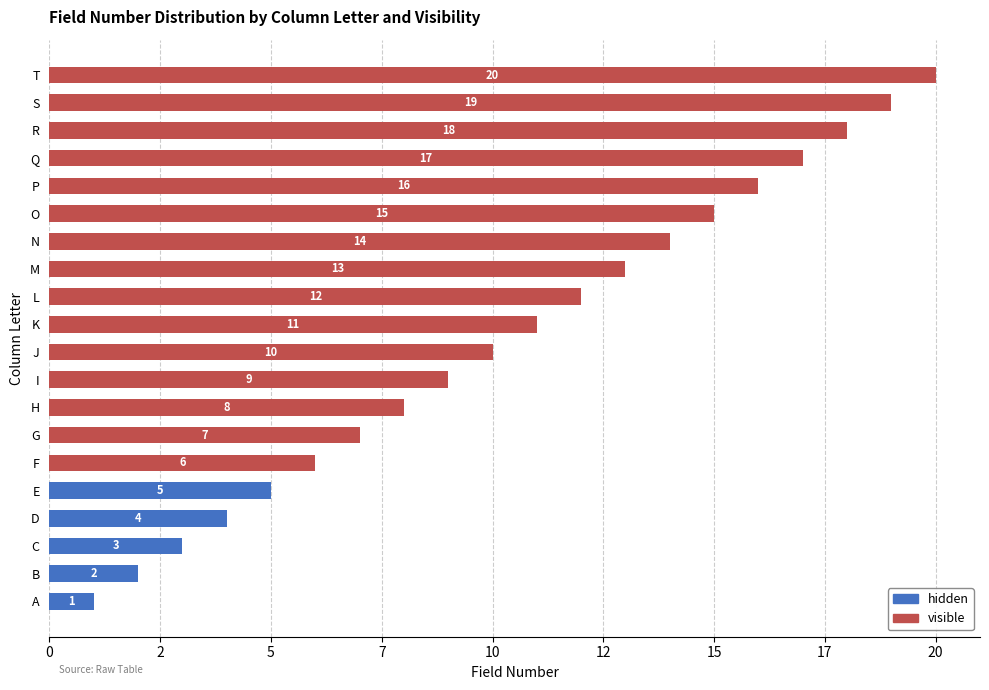

What are all the series names shown in the legend?

hidden, visible